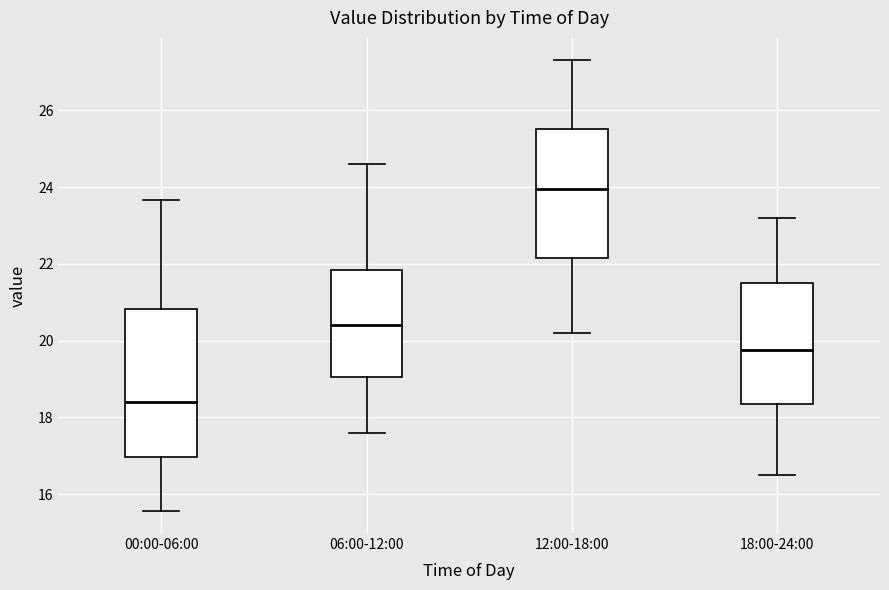

Which box is the tallest, from its lower edge to its upper edge?

00:00-06:00